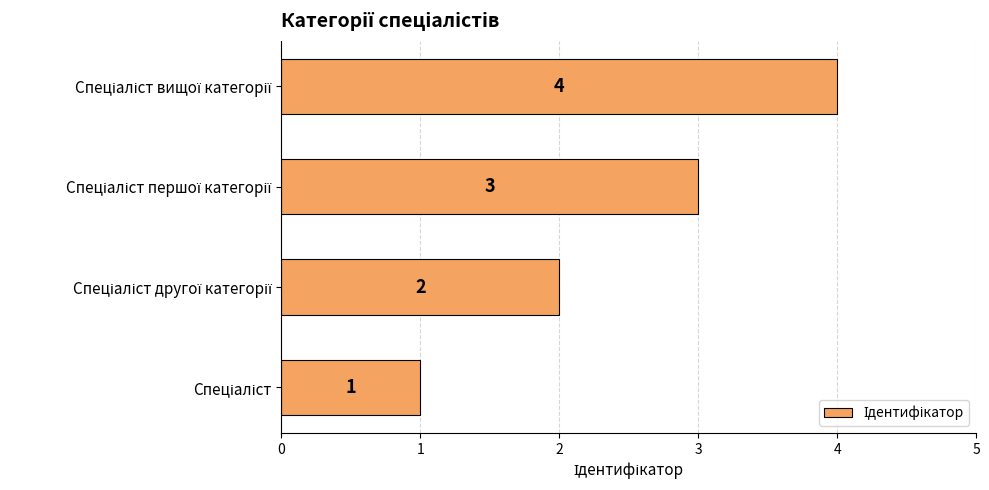

What is the difference between the maximum and minimum values?

3